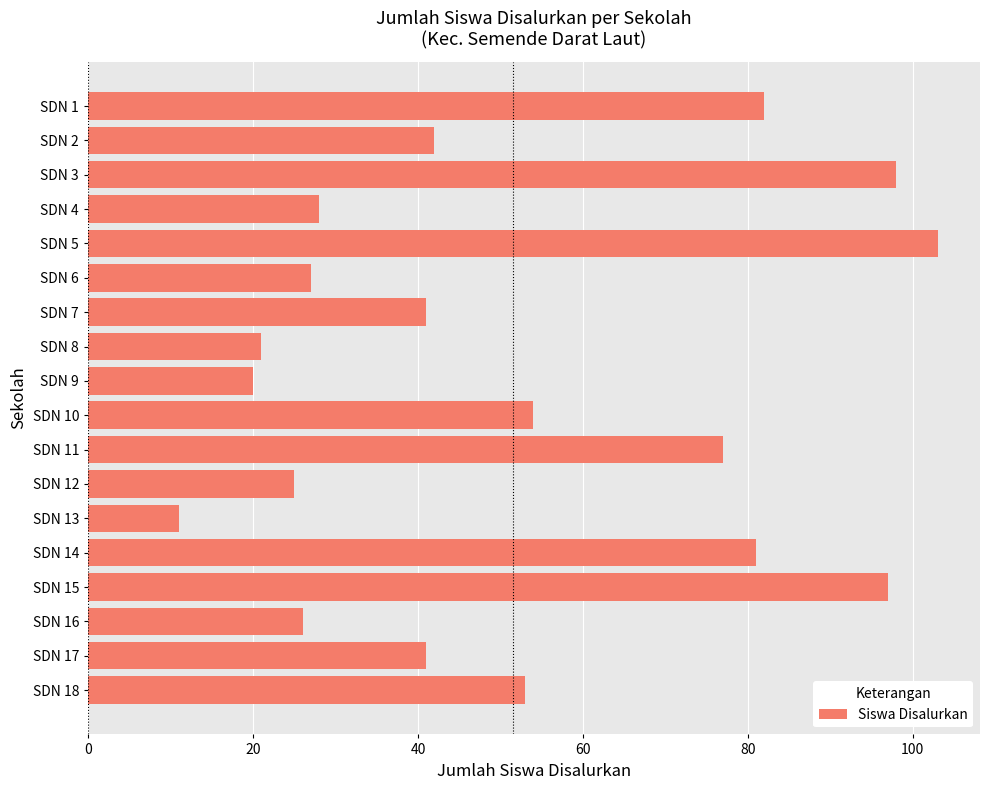

What is the value of the 2nd bar from the top?

42